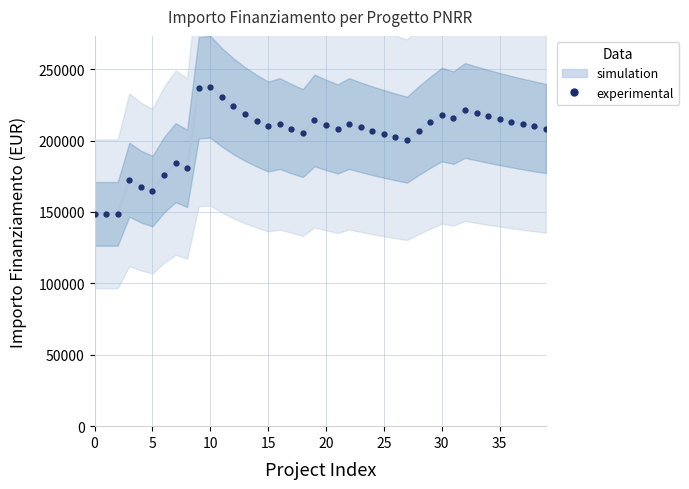

The value at 14 is 213954.9. True or false?

True